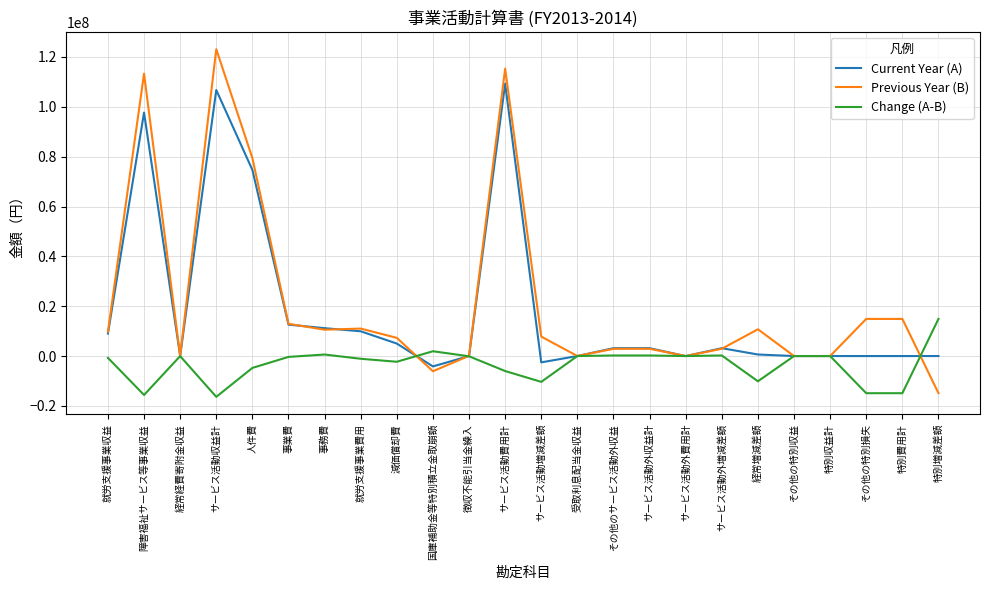

Rank the series by their maximum value, from highest to lowest.

Previous Year (B), Current Year (A), Change (A-B)